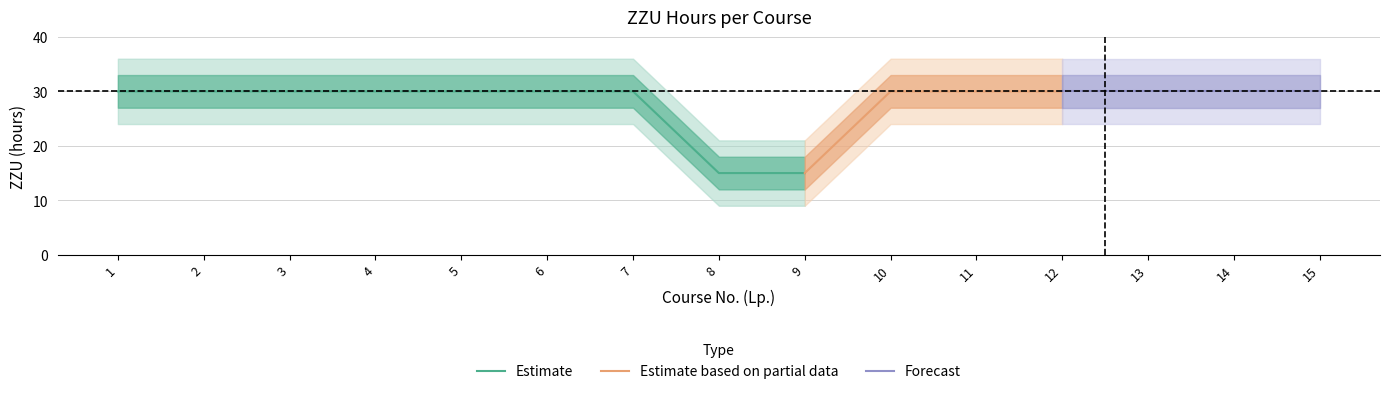

True or false: the data has more than 1 interior local peaks.

False